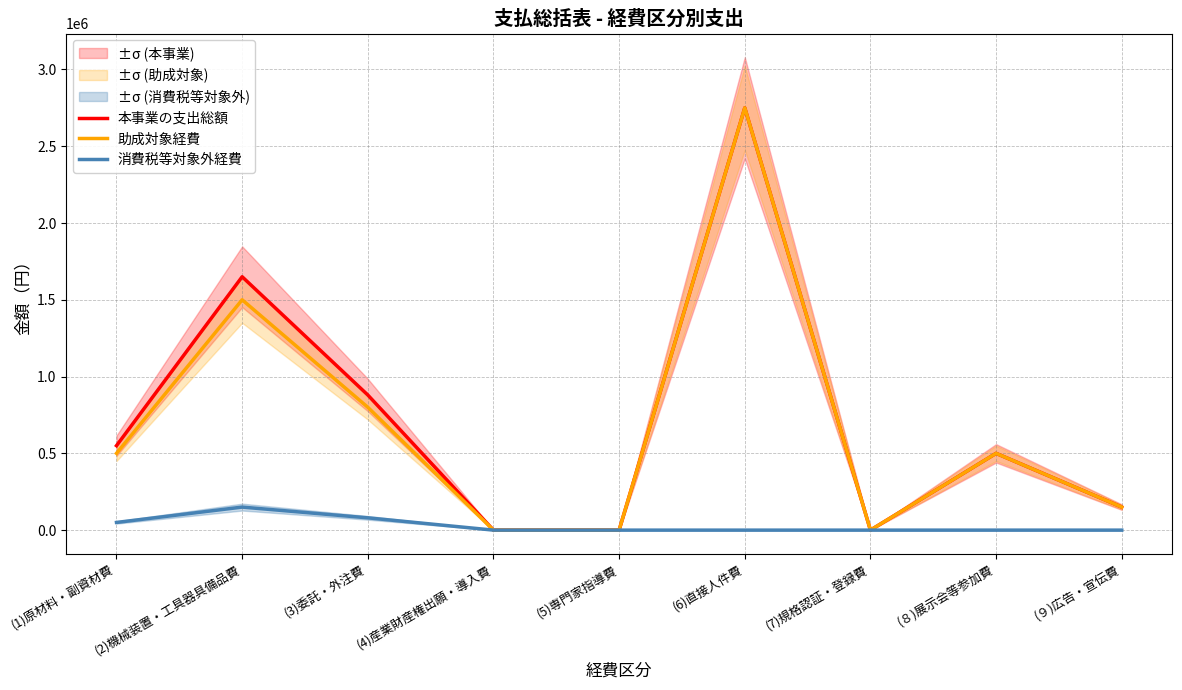

At which label is 本事業の支出総額 closest to 1375000?

(2)機械装置・工具器具備品費